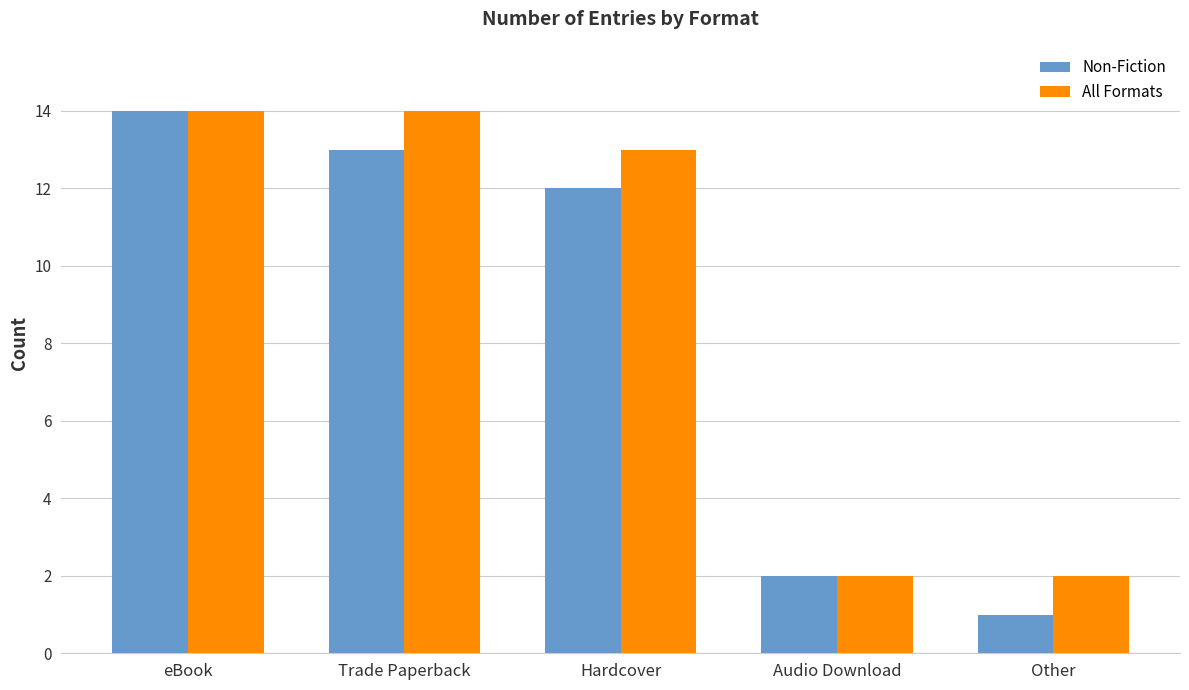

What are all the series names shown in the legend?

Non-Fiction, All Formats